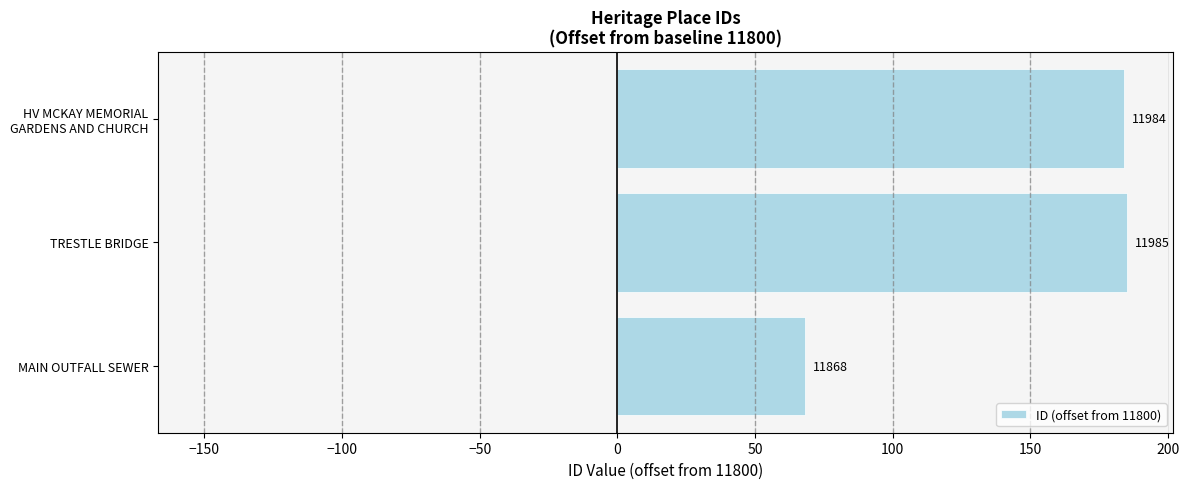

How many bars are there in total?

3